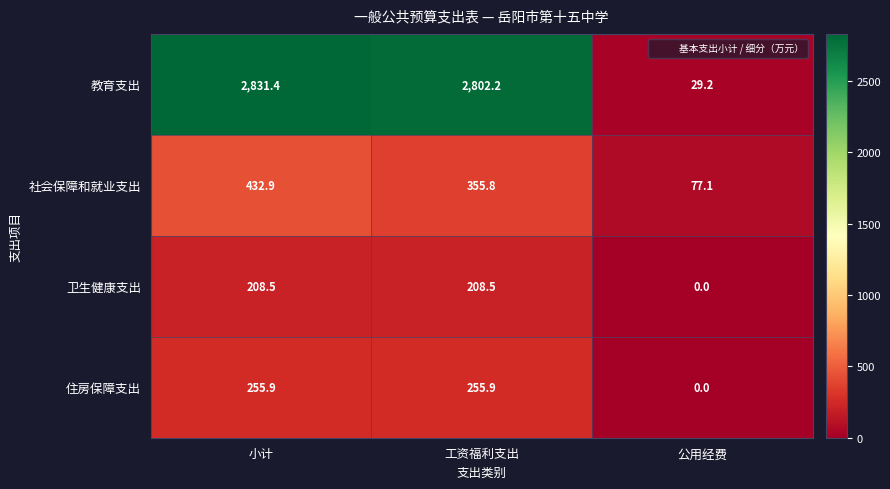

How many distinct data groups are displayed?

4